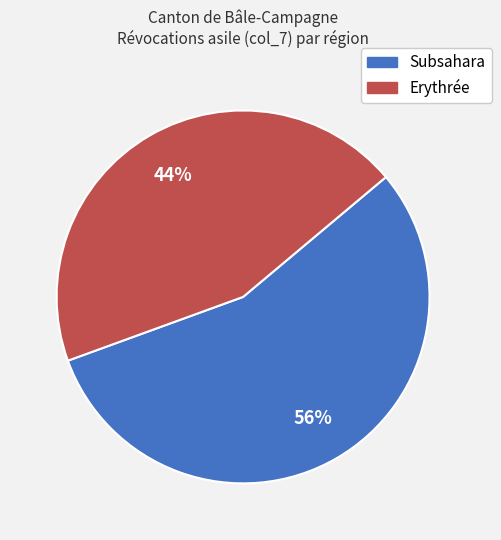

Is there a majority slice in this chart?

Yes